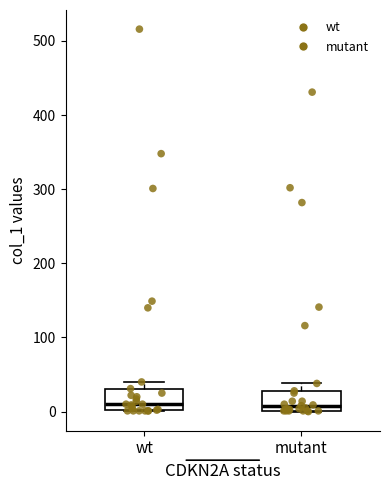

Reading left to right, transcribe this box plot: for each box, give where its median line is, the range the box spans, and where its two whiskers end, as read against the y-axis. The values are not printed on the chart, so give them approximately, as read against the axis.

wt: median 10, box 0 to 30, whiskers 0 to 40
mutant: median 10, box 0 to 30, whiskers 0 to 40